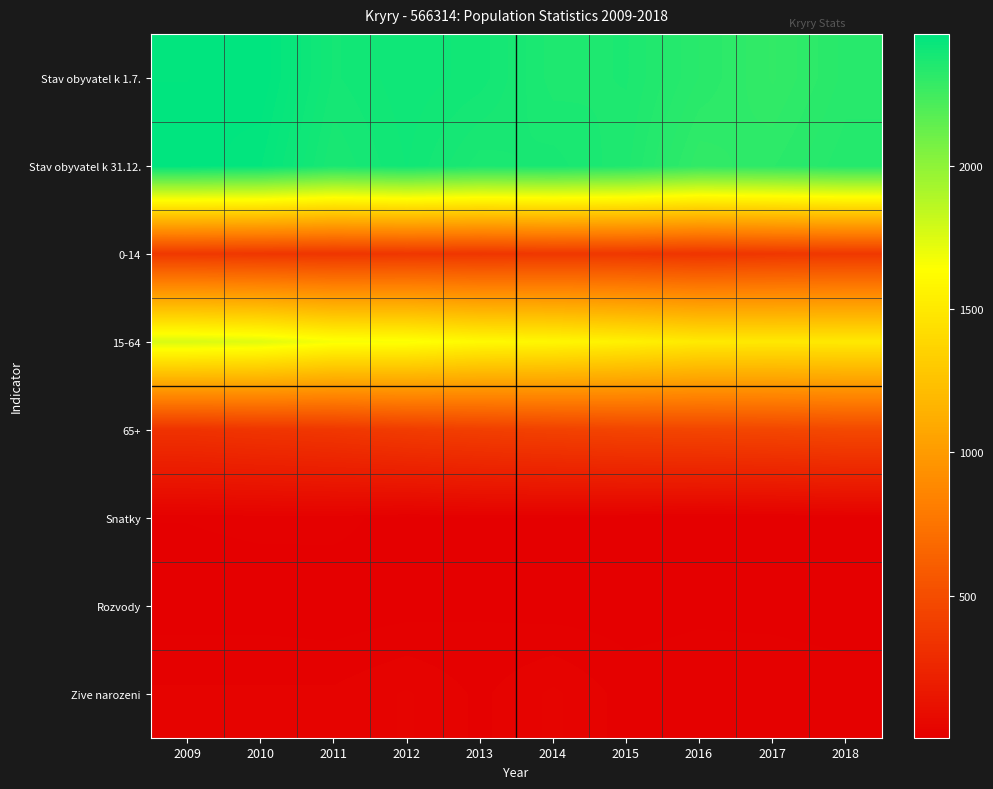

Which category has the lowest value across all series?

2016